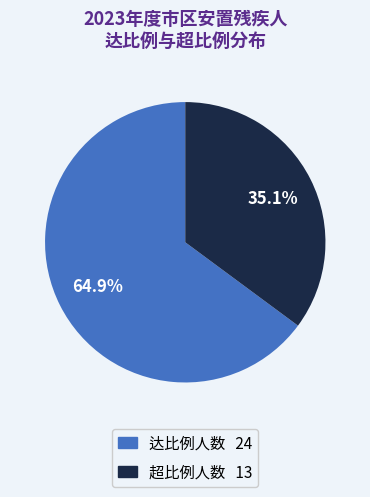

Rank the categories by value from lowest to highest.

超比例人数, 达比例人数